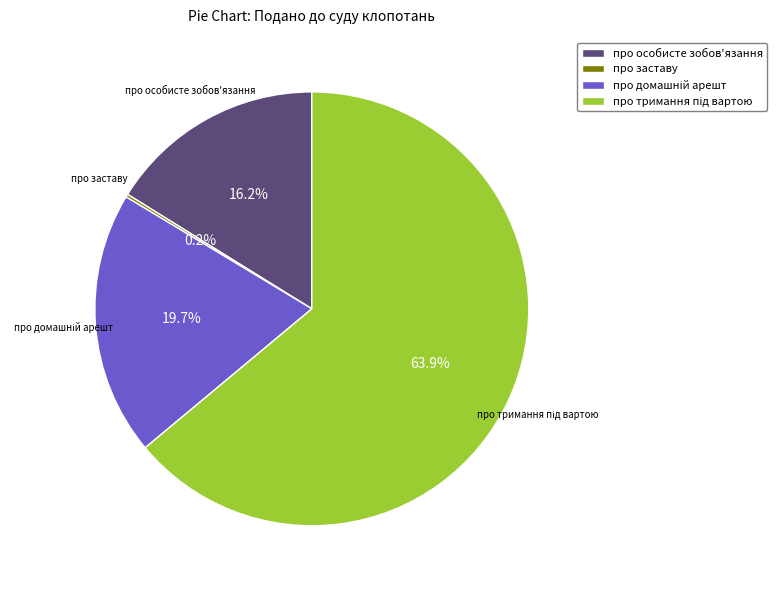

How much of the chart is everything except про особисте зобов'язання?

83.8%